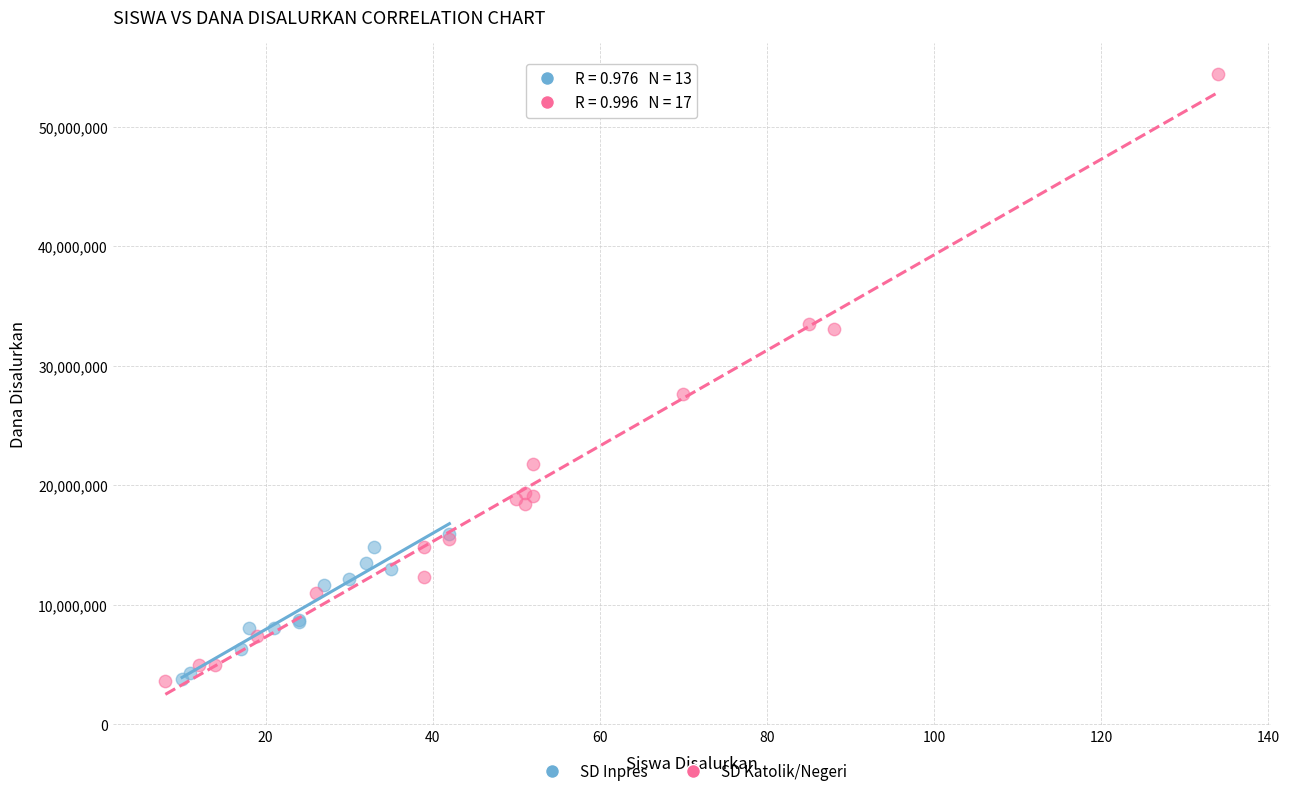

Which series has the largest Y range (max minus min)?

SD Katolik/Negeri